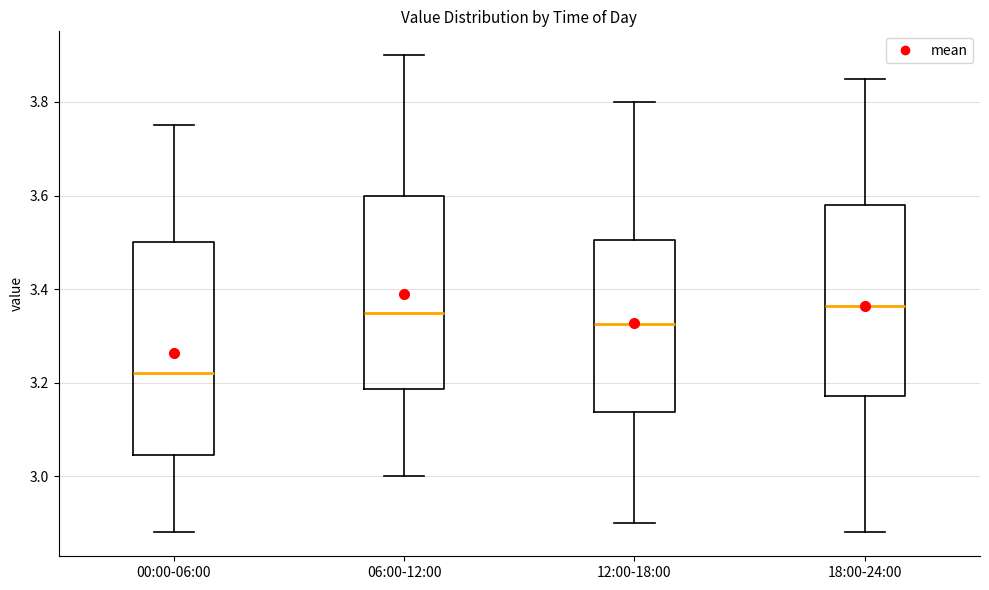

Which box is the tallest, from its lower edge to its upper edge?

00:00-06:00